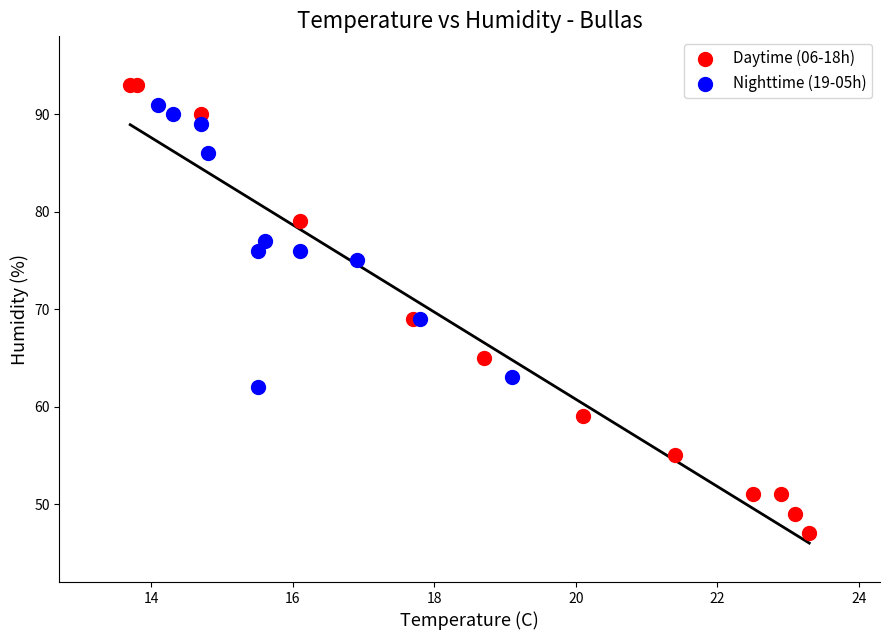

Which series has the largest Y range (max minus min)?

Daytime (06-18h)